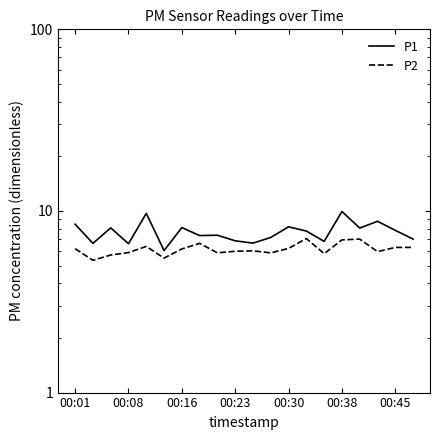

True or false: P1 has a value of 8.1 at 00:16.

True